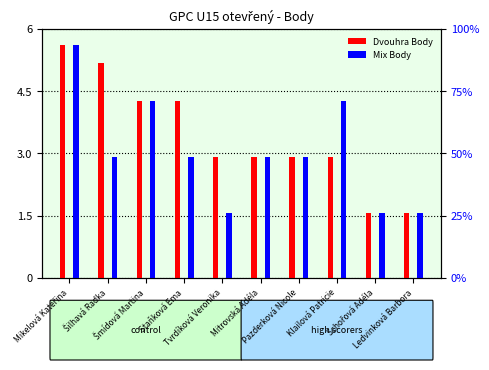

What is the label of the 10th bar from the right?

Mikelová Kateřina